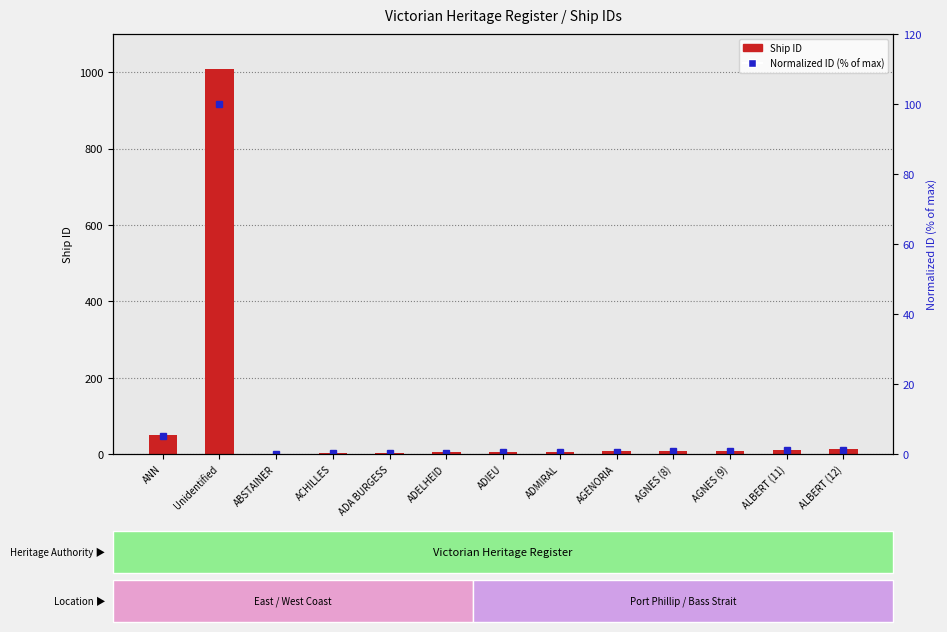

What is the sum of all Ship ID values?

1128.0